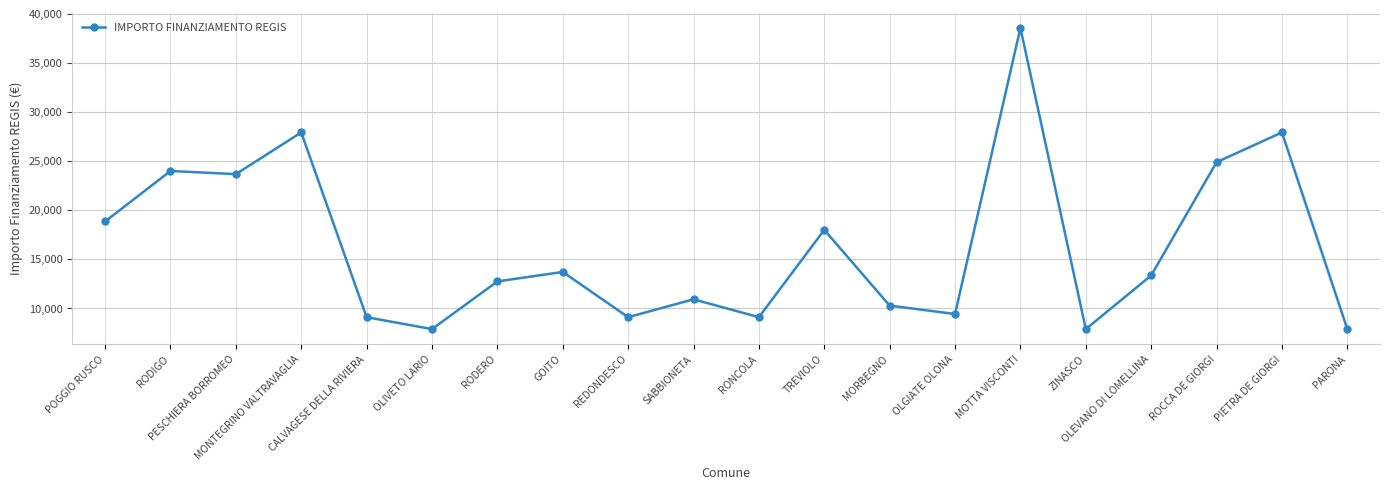

What is the average value?

16263